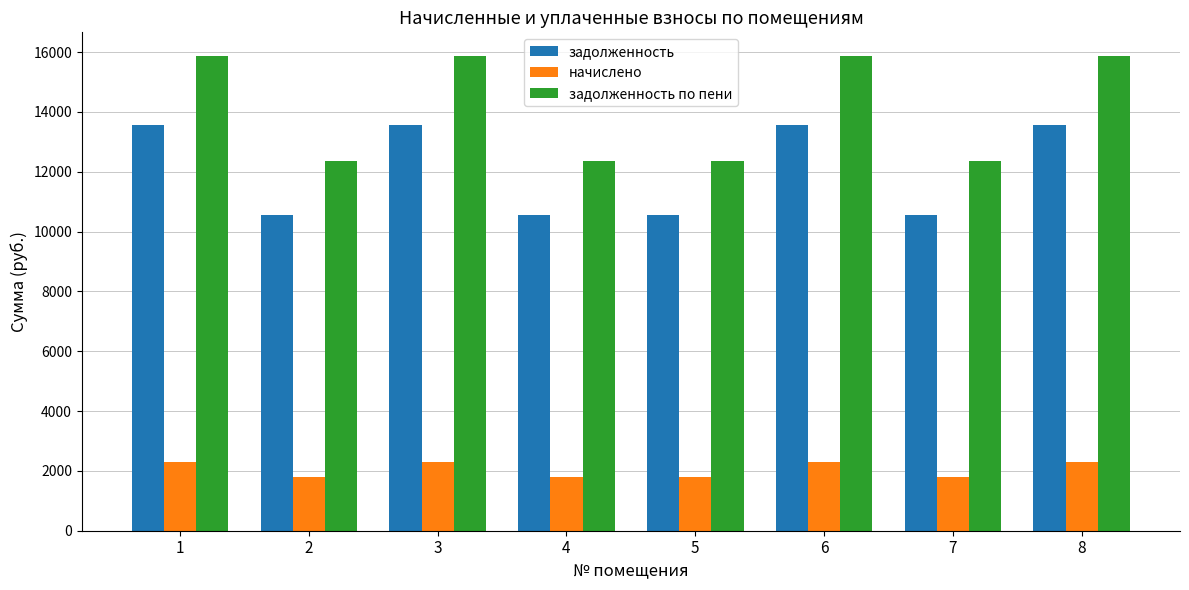

True or false: задолженность по пени has a value of 3409.9 at 6.

False